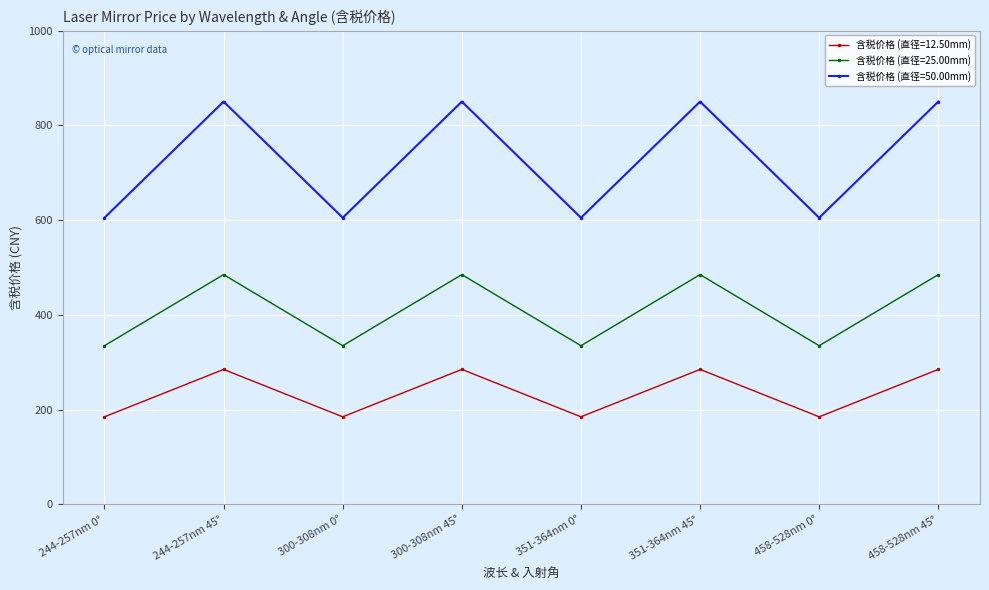

At 244-257nm 45°, list the series in order from largest to smallest.

含税价格 (直径=50.00mm), 含税价格 (直径=25.00mm), 含税价格 (直径=12.50mm)